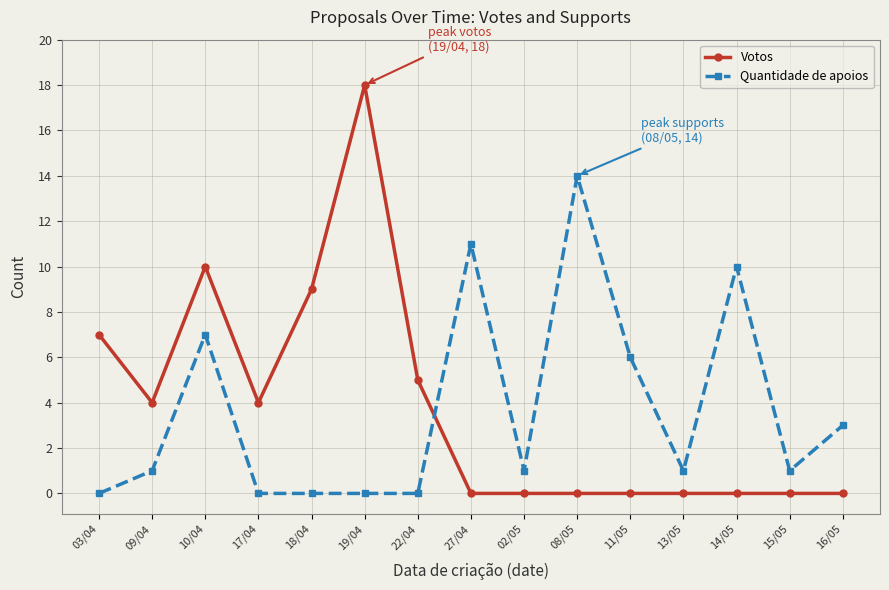

What is the label of the 15th point from the right?

03/04